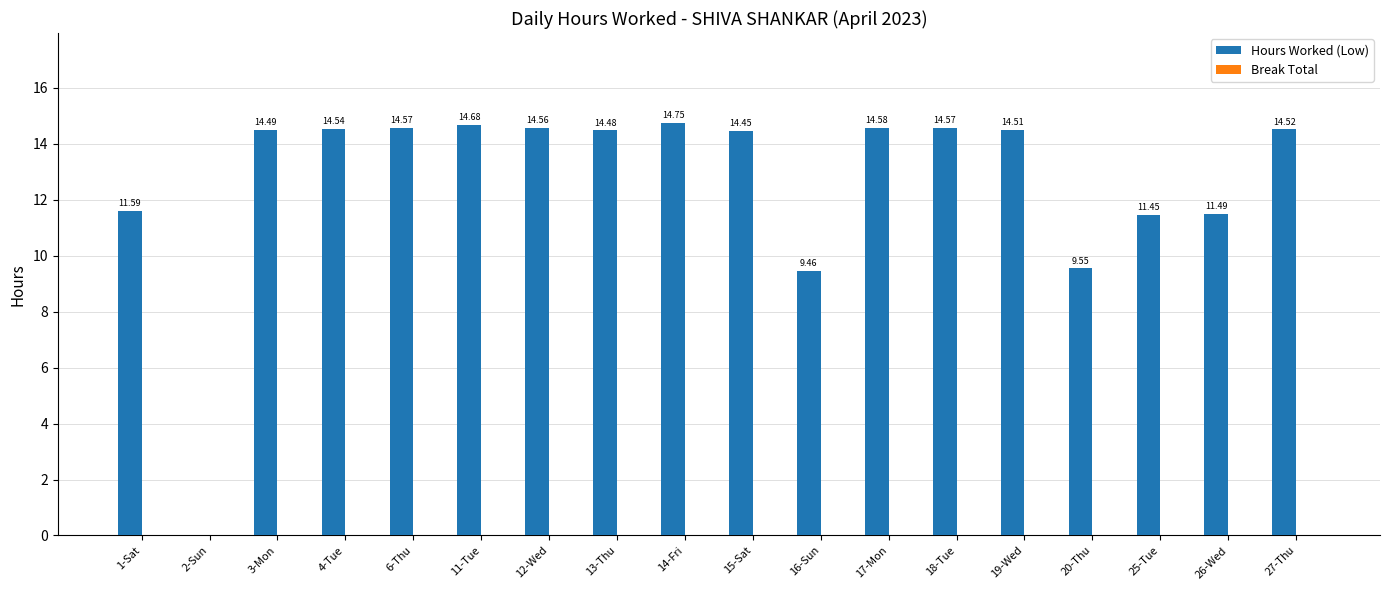

Between 16-Sun and 26-Wed, which is larger?

26-Wed